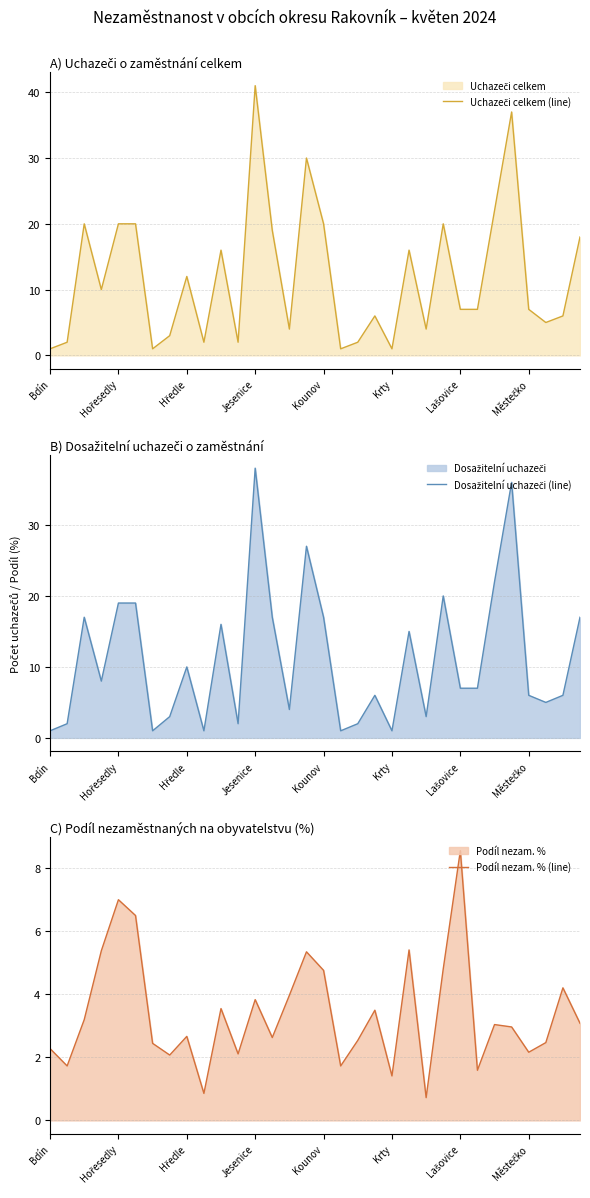

What is the lowest value of the Podíl nezam. % (line) series?

0.7